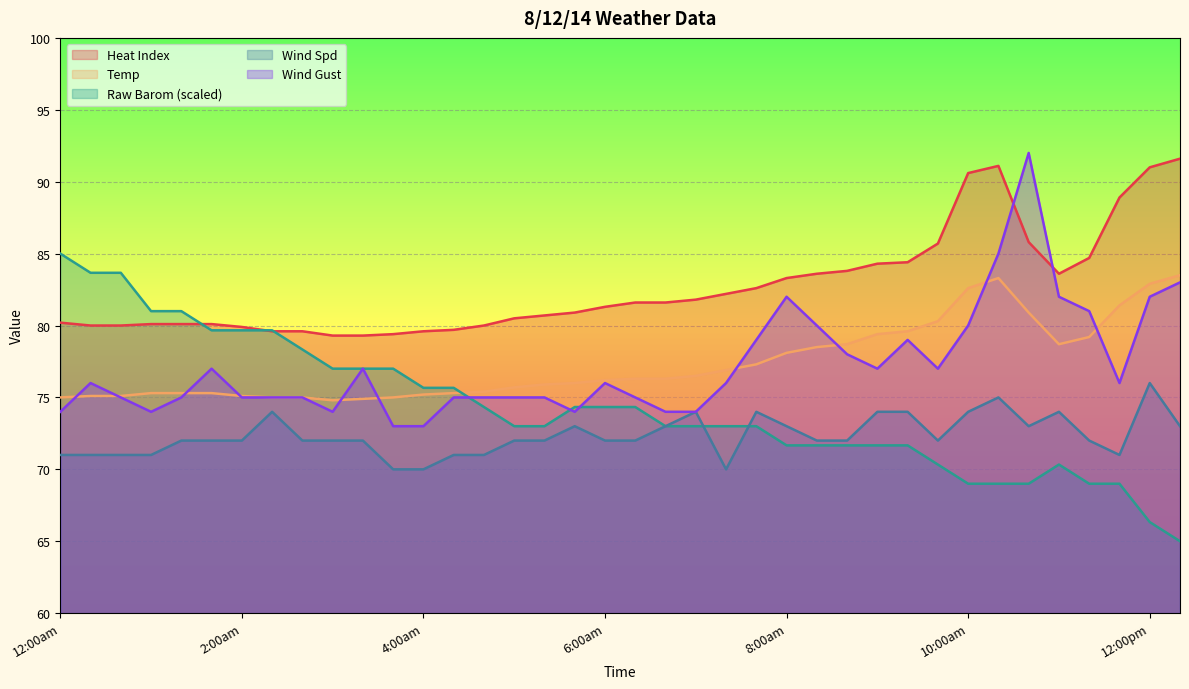

What is the difference between the maximum and minimum values in the Raw Barom series?

20.0